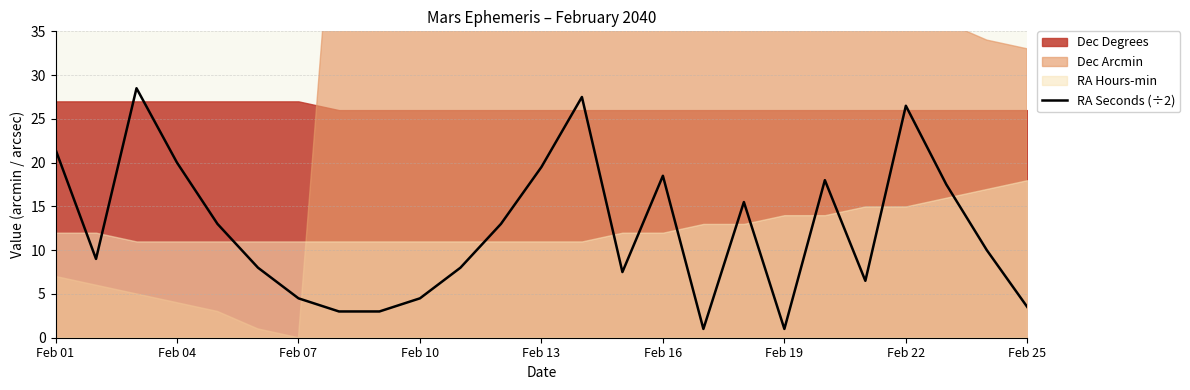

What is the value of the 10th point from the left?

4.5